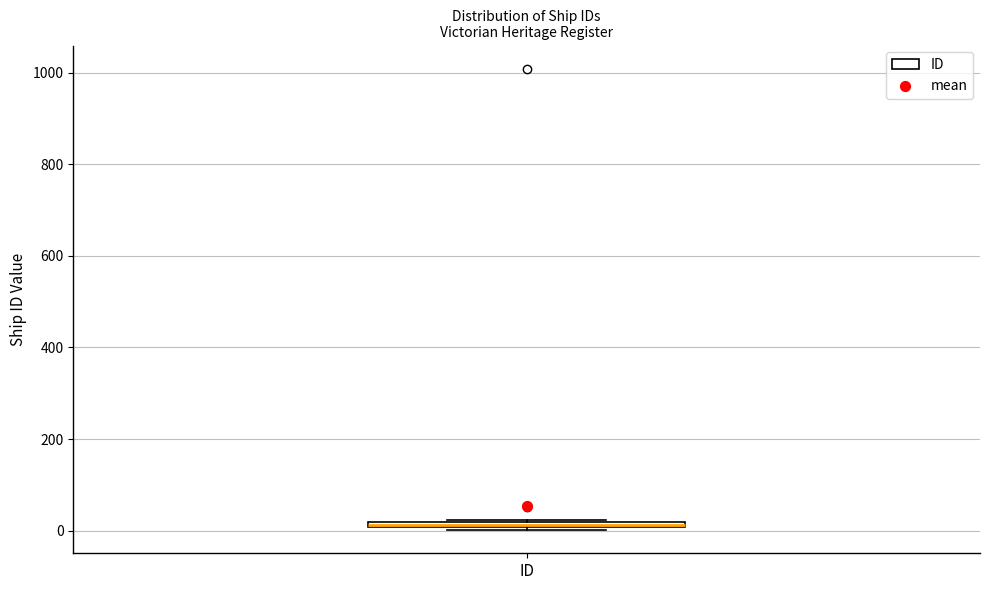

Where is the lower edge of the box for ID on the y-axis? The values are not printed on the chart, so give them approximately, as read against the axis.

0